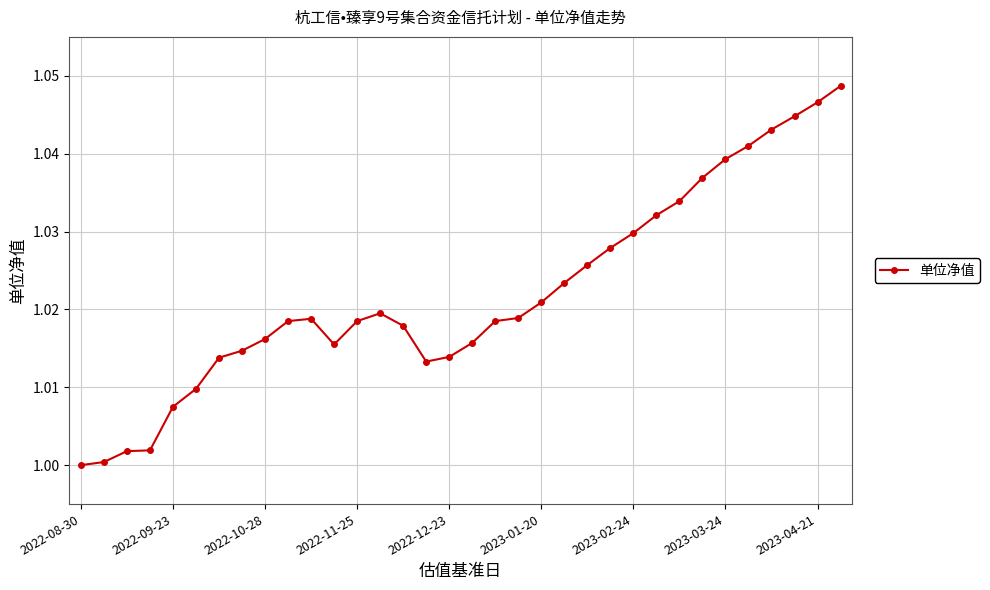

What is the sum of all values?

34.7